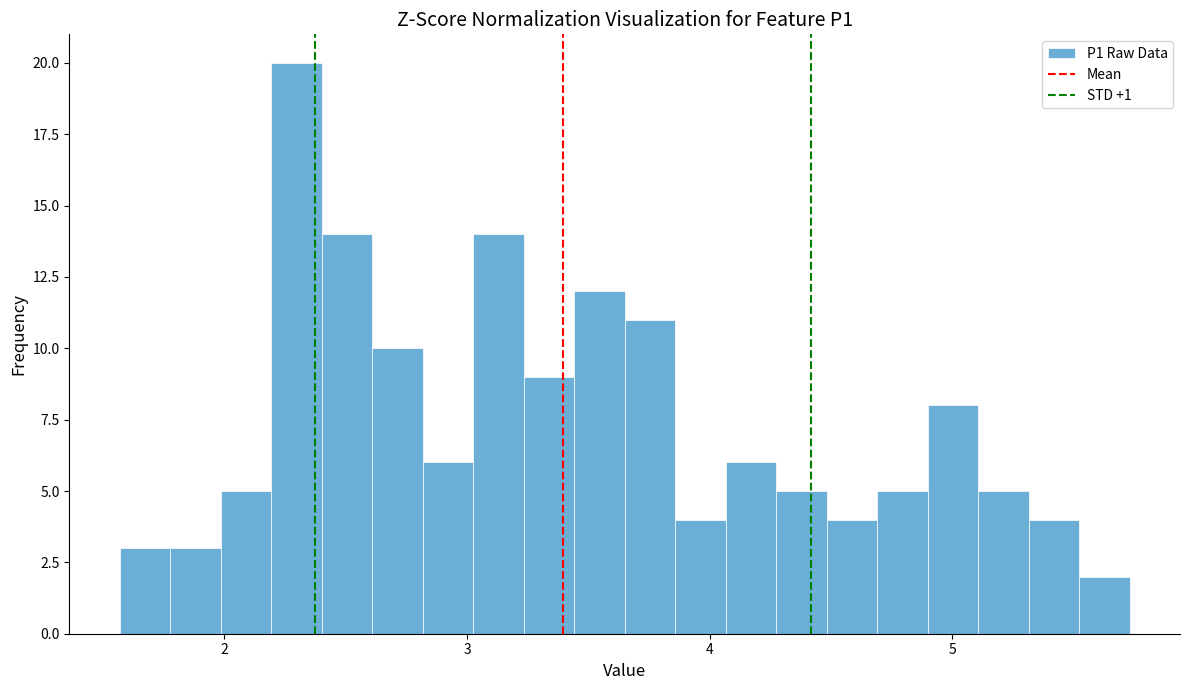

Around what value on the x-axis is the tallest bar? Give the approximate position of its centre, as read against the axis.

2.3